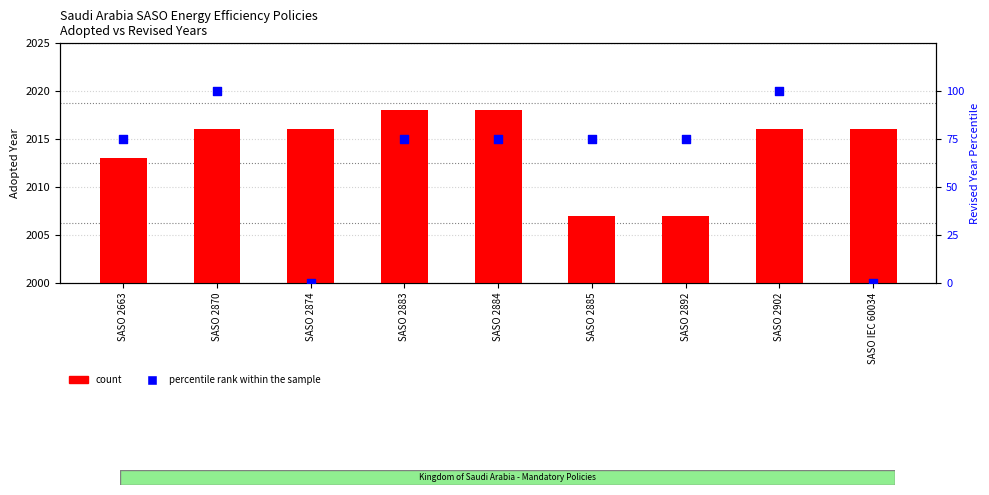

Which series reaches the maximum Y coordinate?

percentile rank within the sample